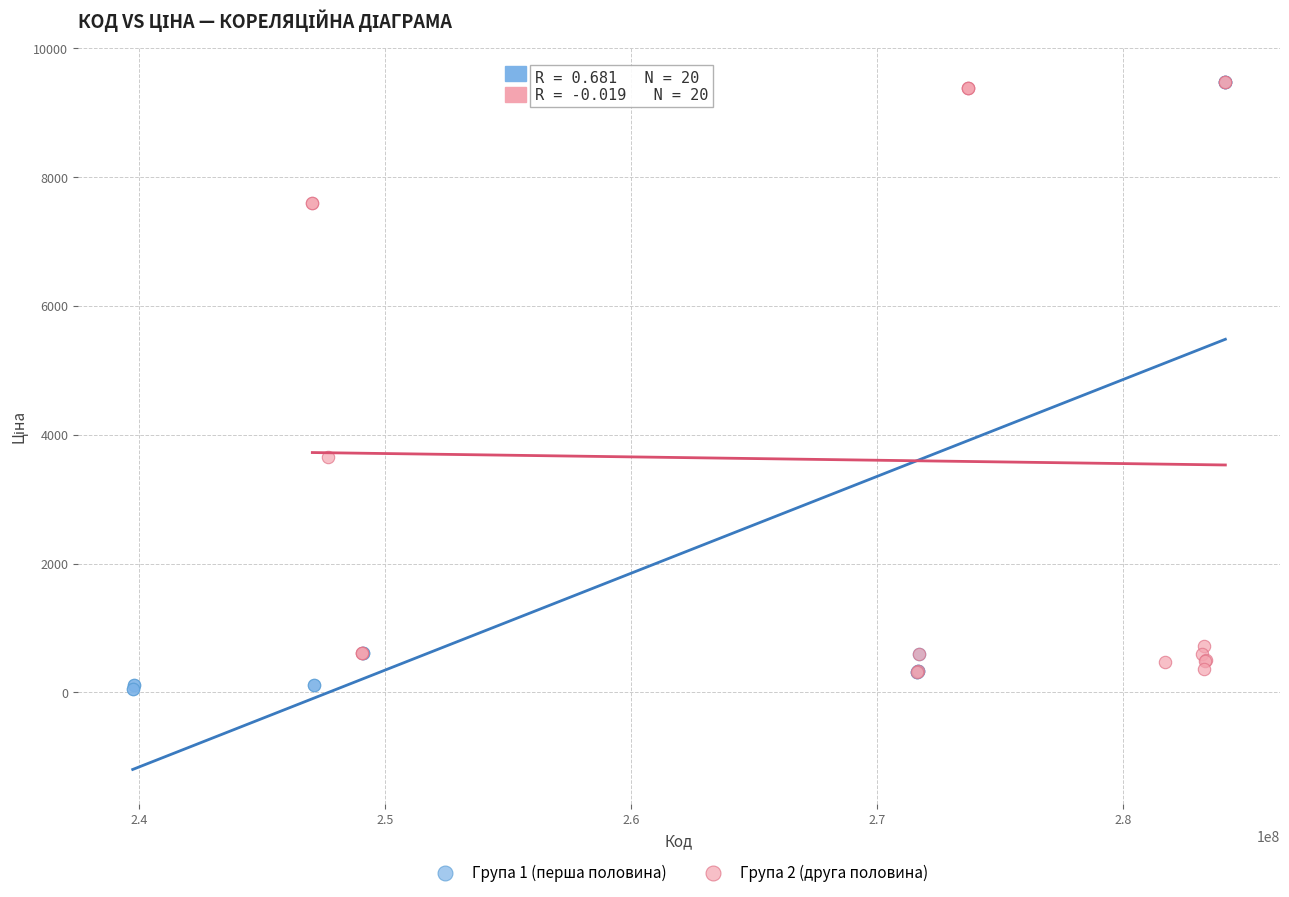

Which series contains the lowest Y value?

Група 1 (перша половина)